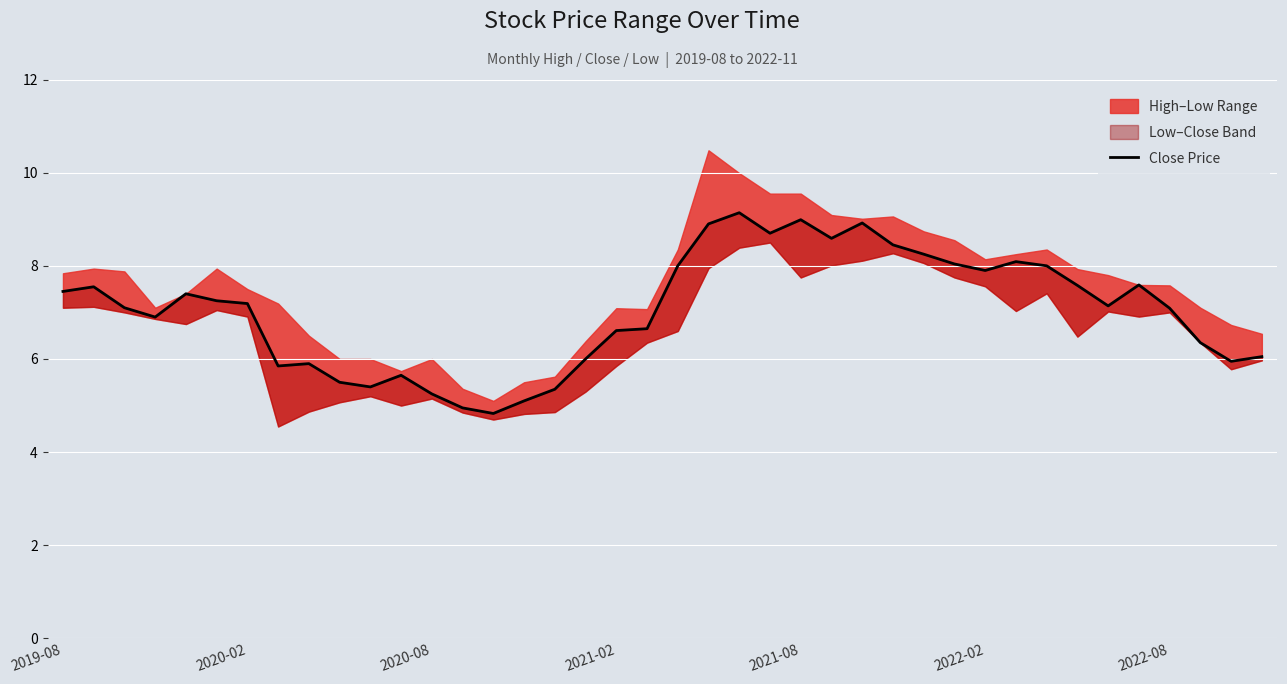

Where is the data nearest to the value 6?

17